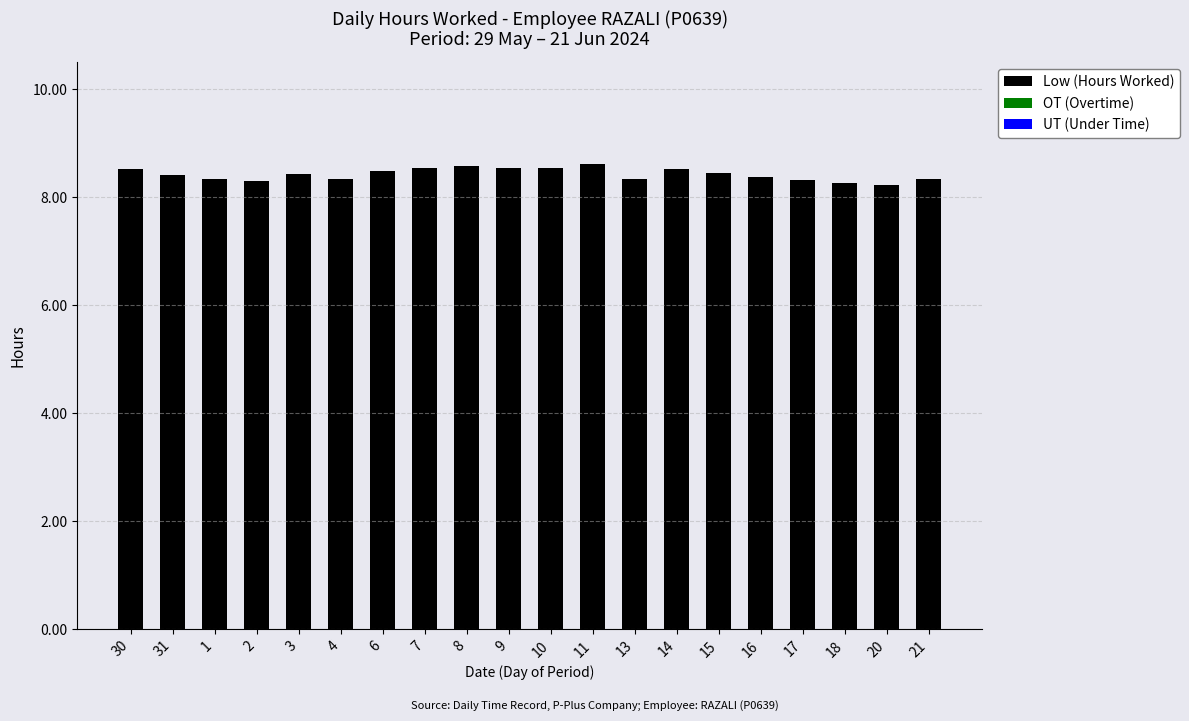

Count the values in the range 8 to 9.

20